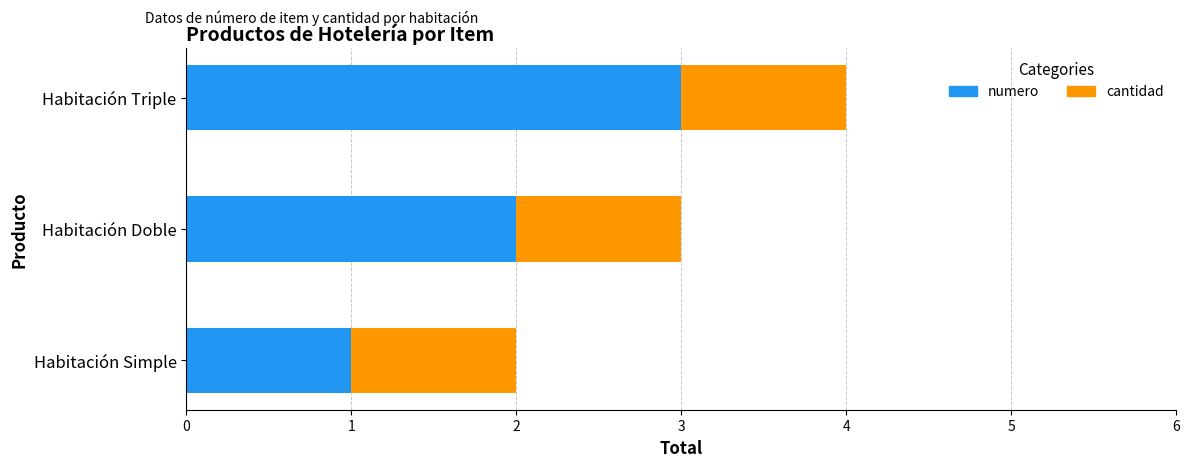

What is the sum of the numero values at Habitación Simple and Habitación Triple?

4